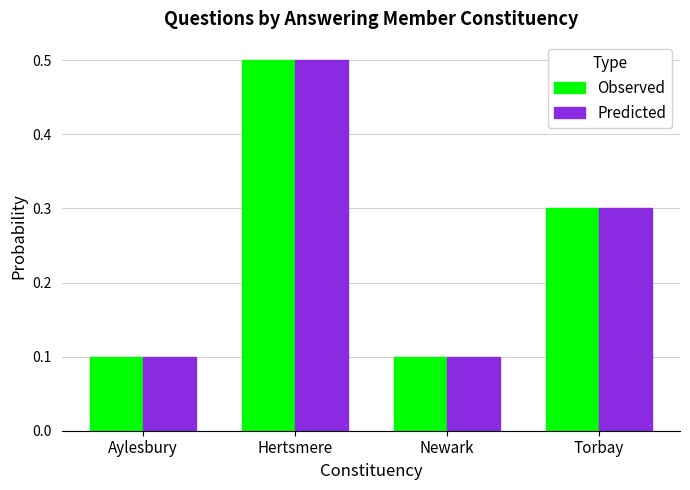

What is the difference between the maximum and minimum values in the Observed series?

0.4